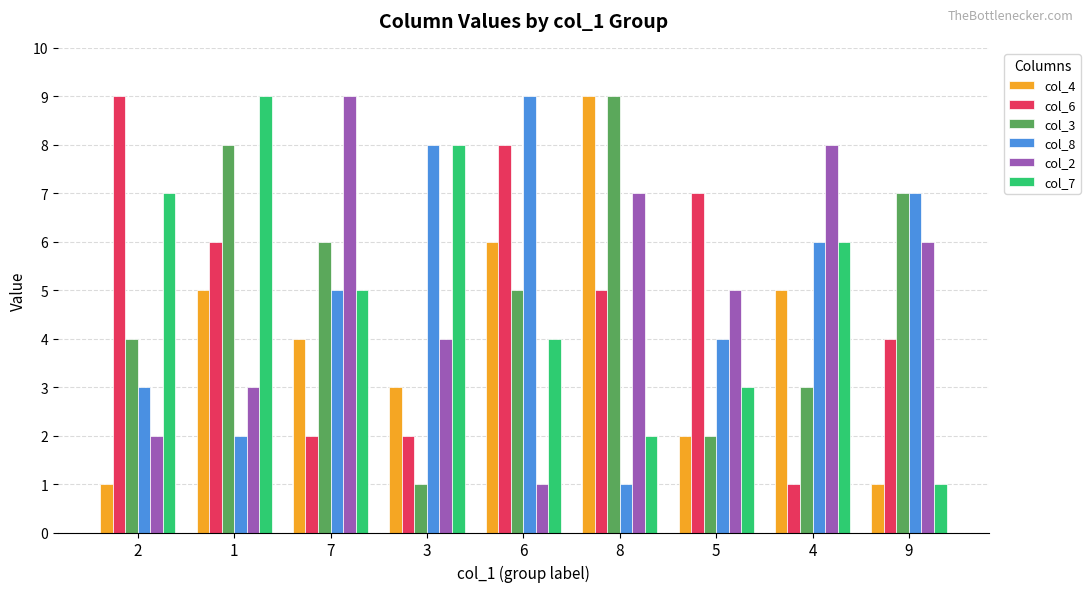

What is the sum of the col_4 values at 3 and 5?

5